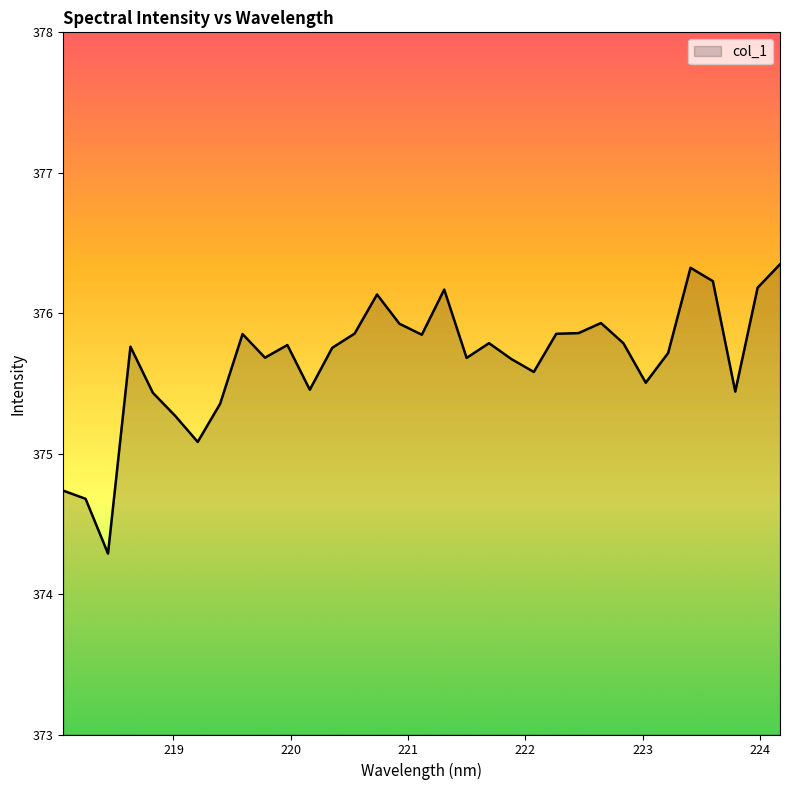

What is the difference between the maximum and minimum values?

2.1